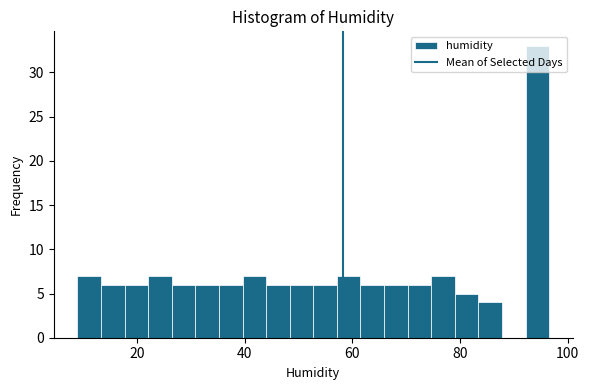

Around what value on the x-axis is the tallest bar? Give the approximate position of its centre, as read against the axis.

94